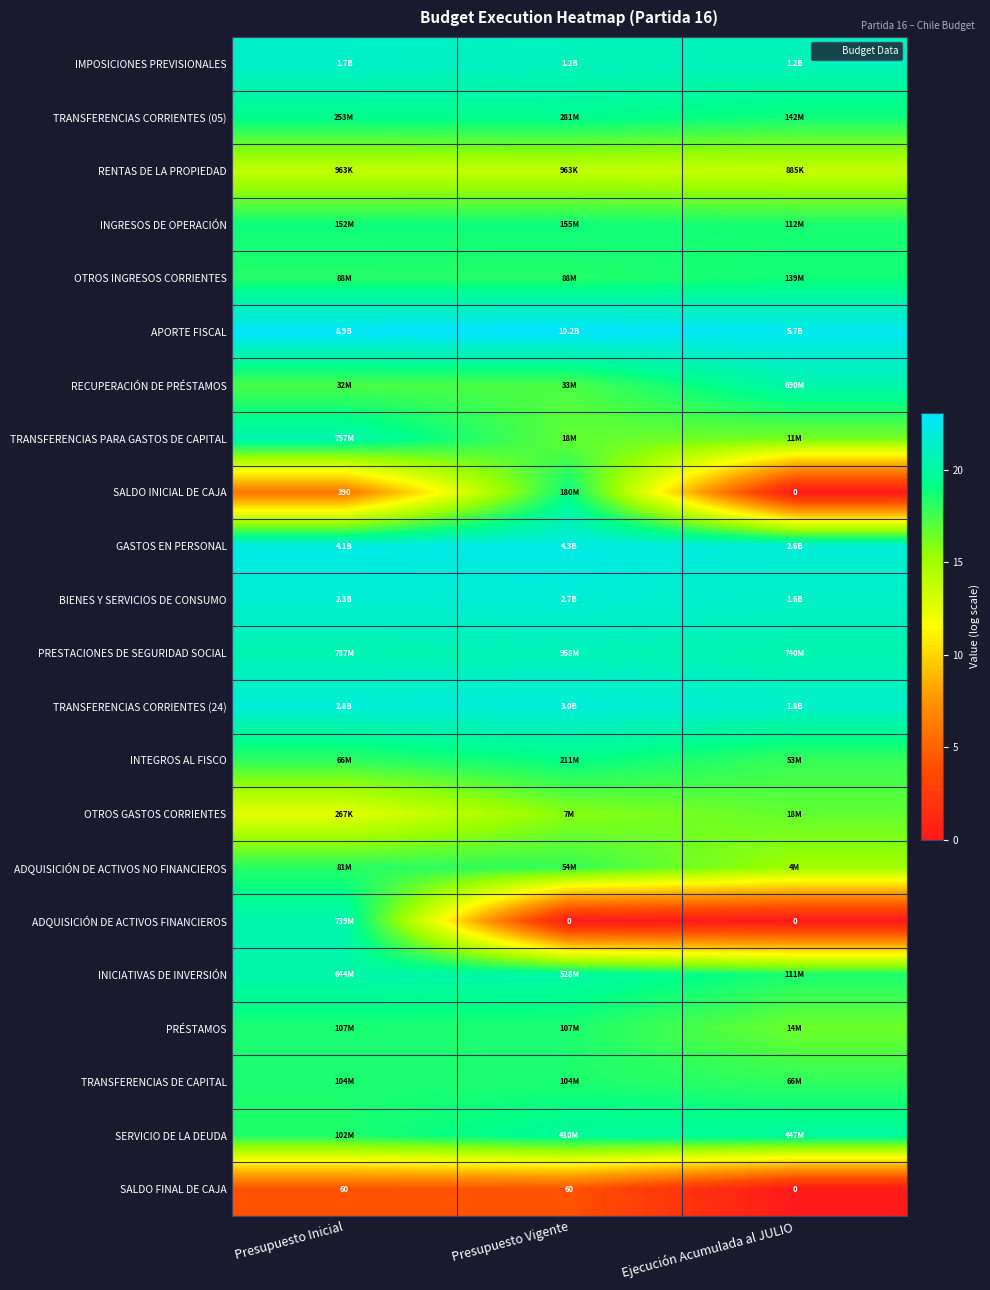

What is the difference between the maximum and minimum values in the ADQUISICIÓN DE ACTIVOS NO FINANCIEROS series?

3.1